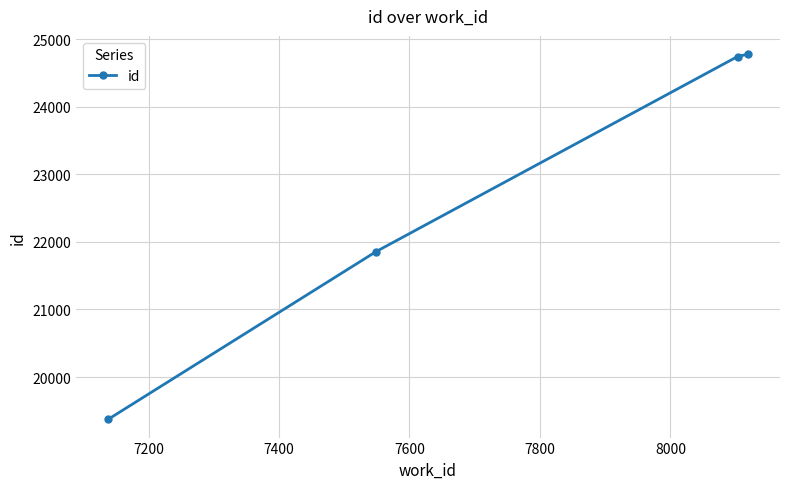

What is the value of the 1st point from the left?

19375